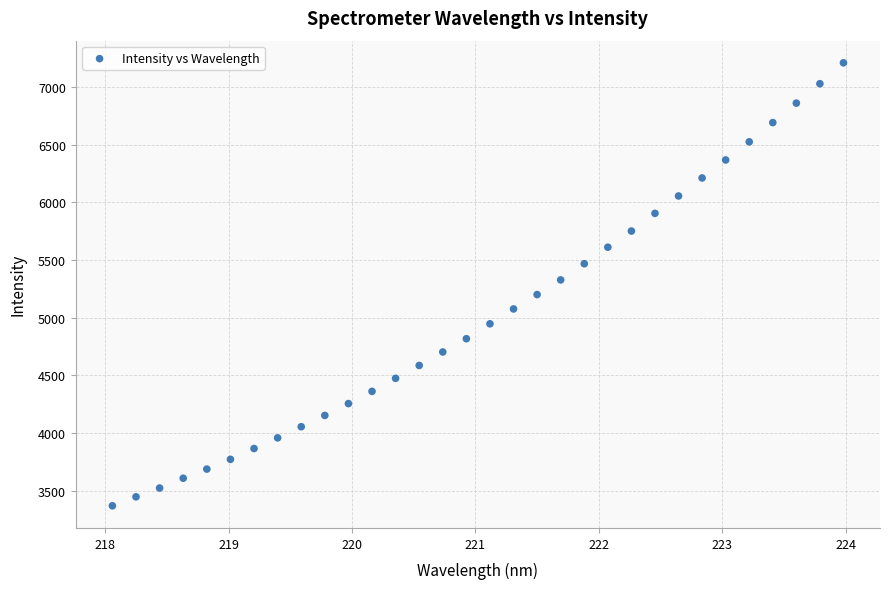

What is the range of X values (max minus min)?

5.9